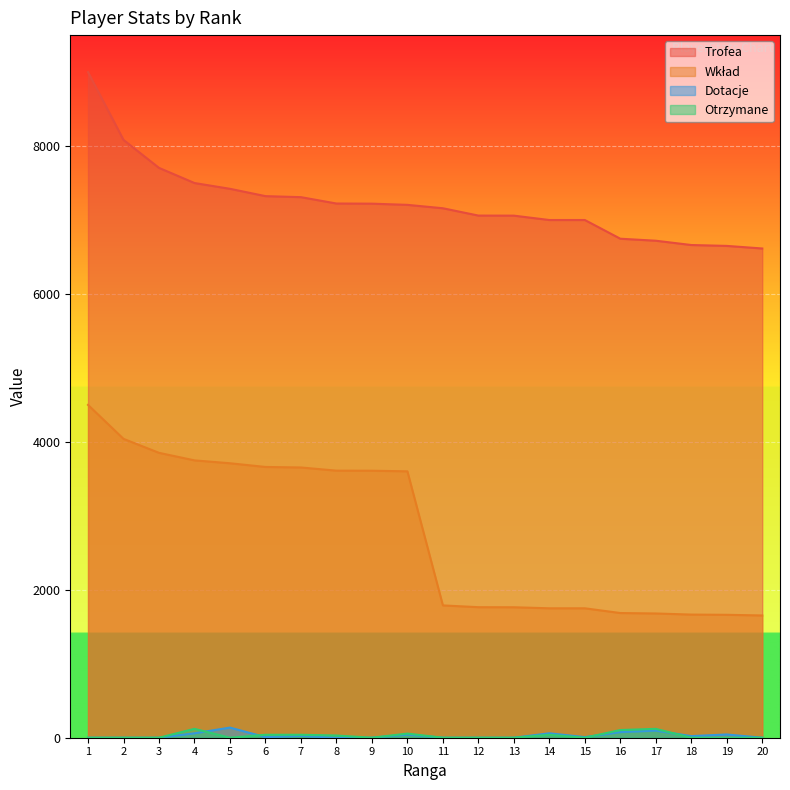

Which series has the largest range (max minus min)?

Wkład